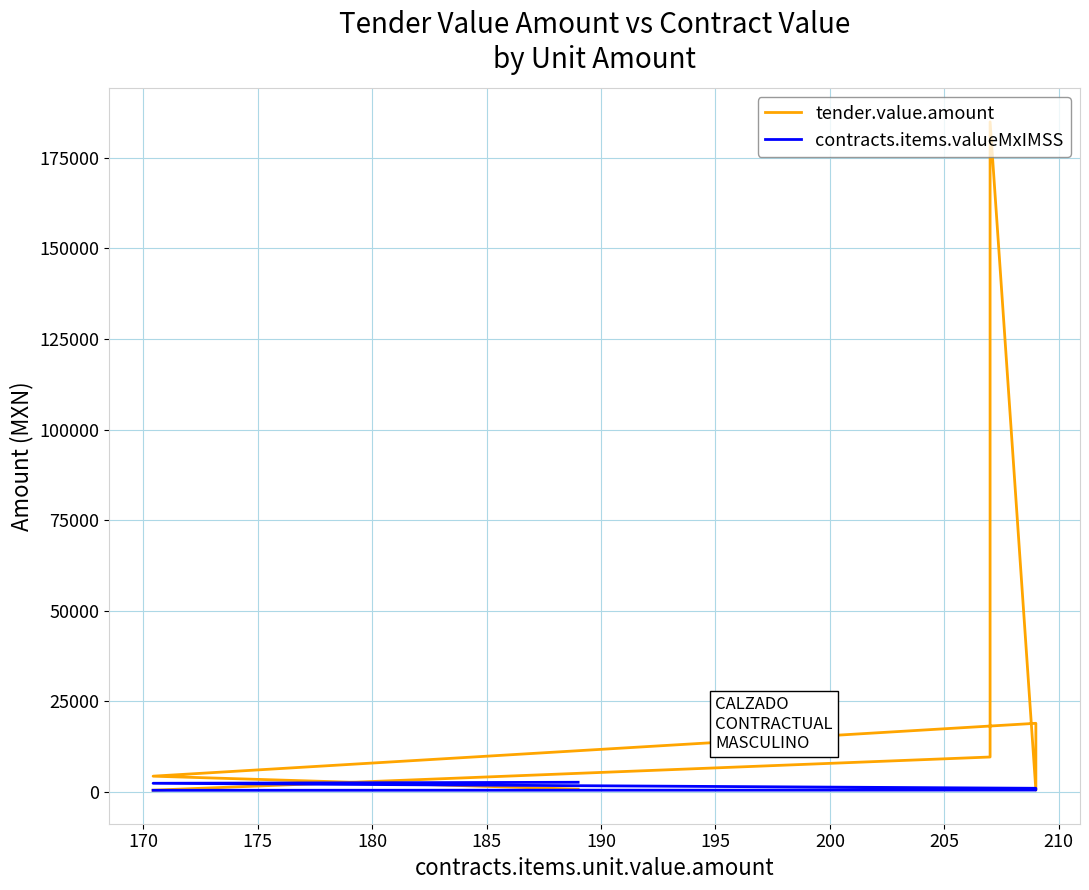

True or false: contracts.items.valueMxIMSS has more than 2 points higher than both neighbors.

False